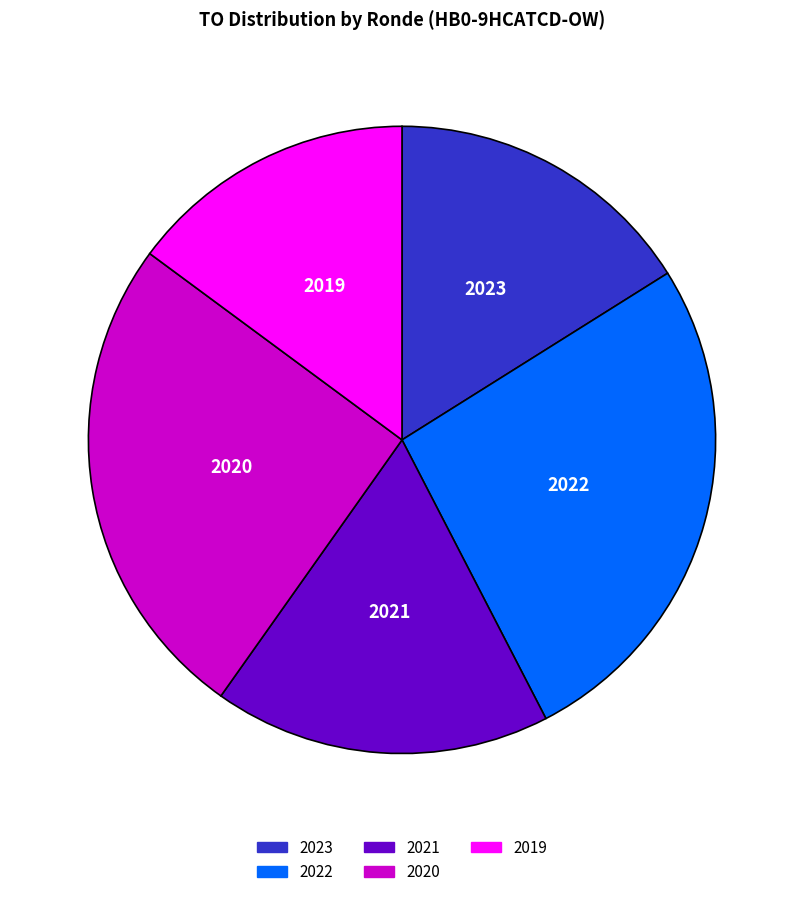

Does any single category account for the majority?

No